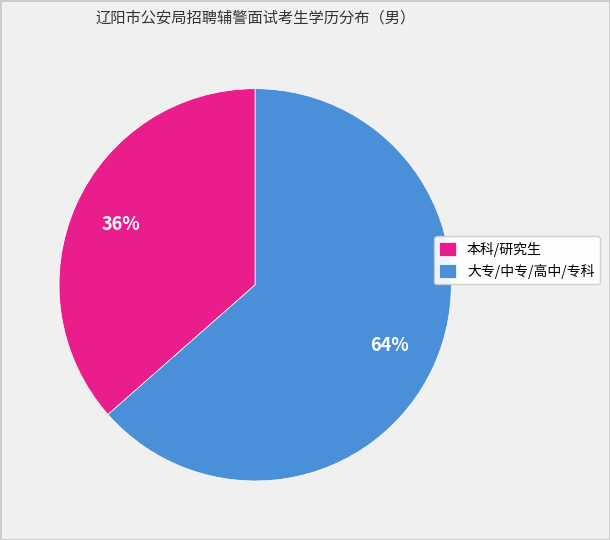

To the nearest percent, what is the average slice percentage?

50%